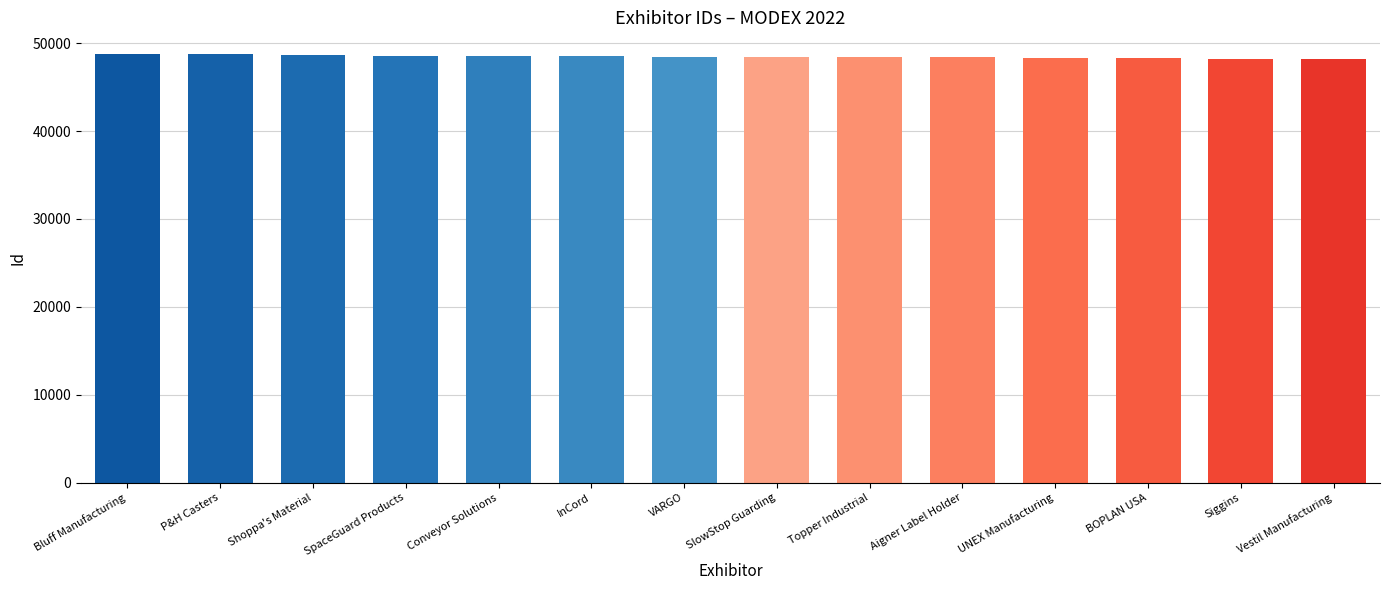

What is the smallest value displayed?

48137